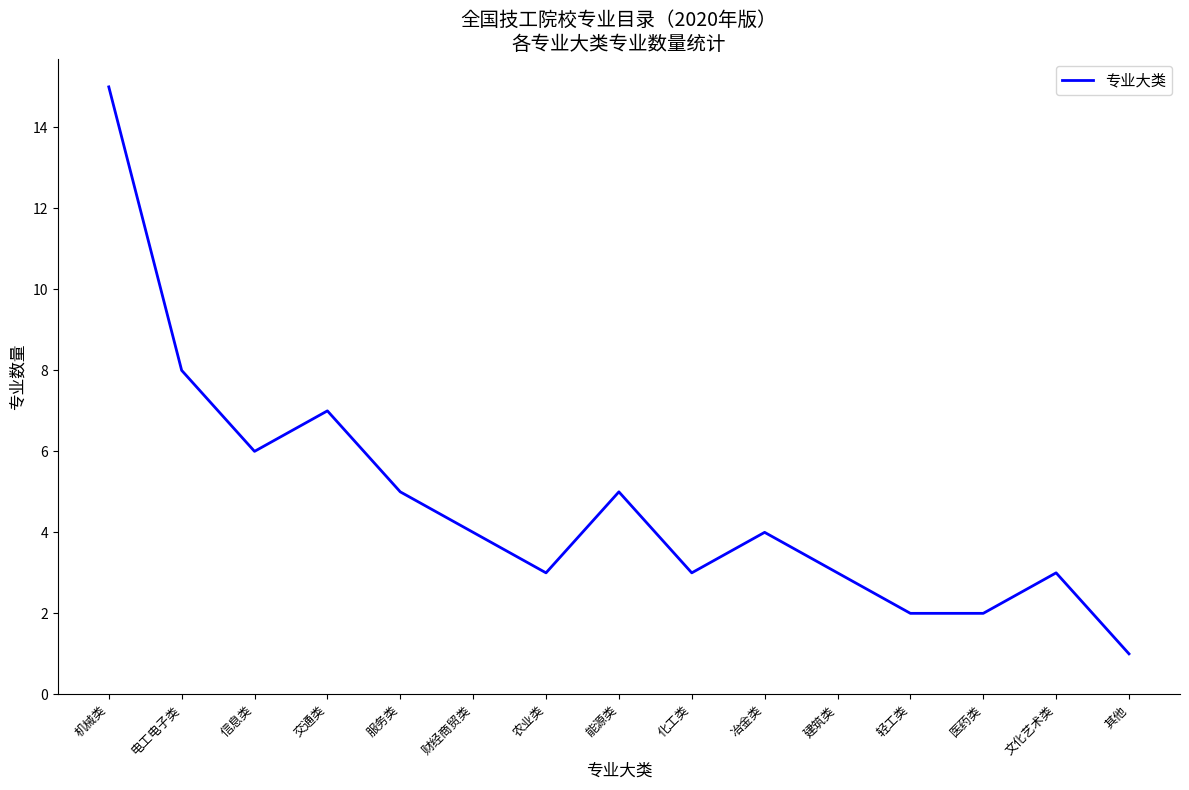

What position from the right is 轻工类?

4